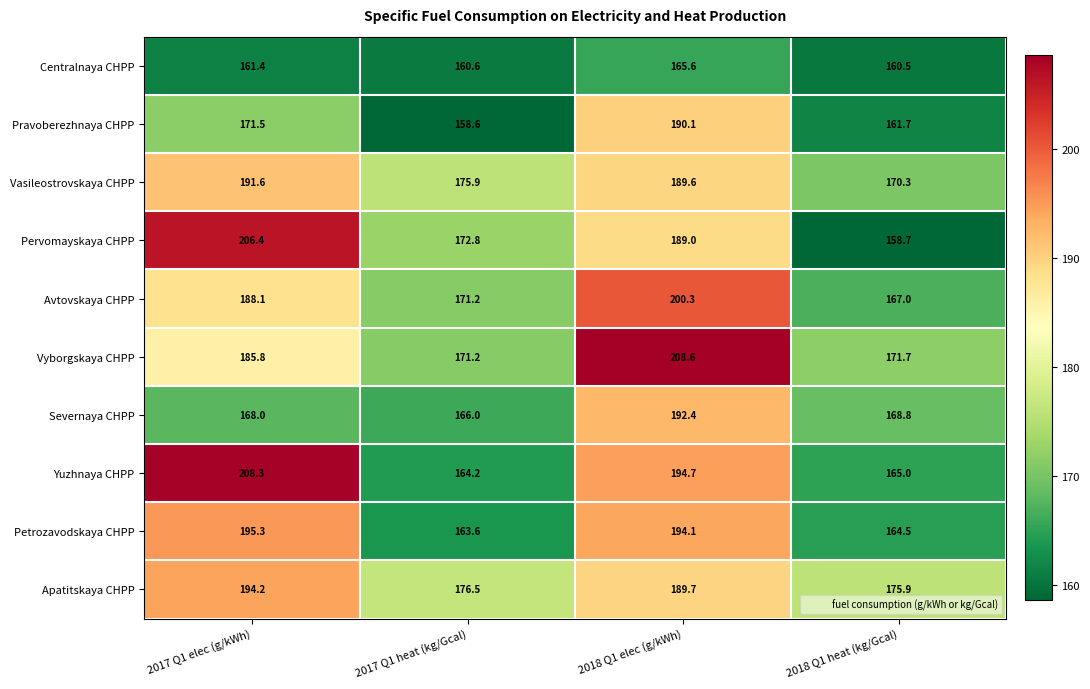

Which series has the largest total across all categories?

Vyborgskaya CHPP